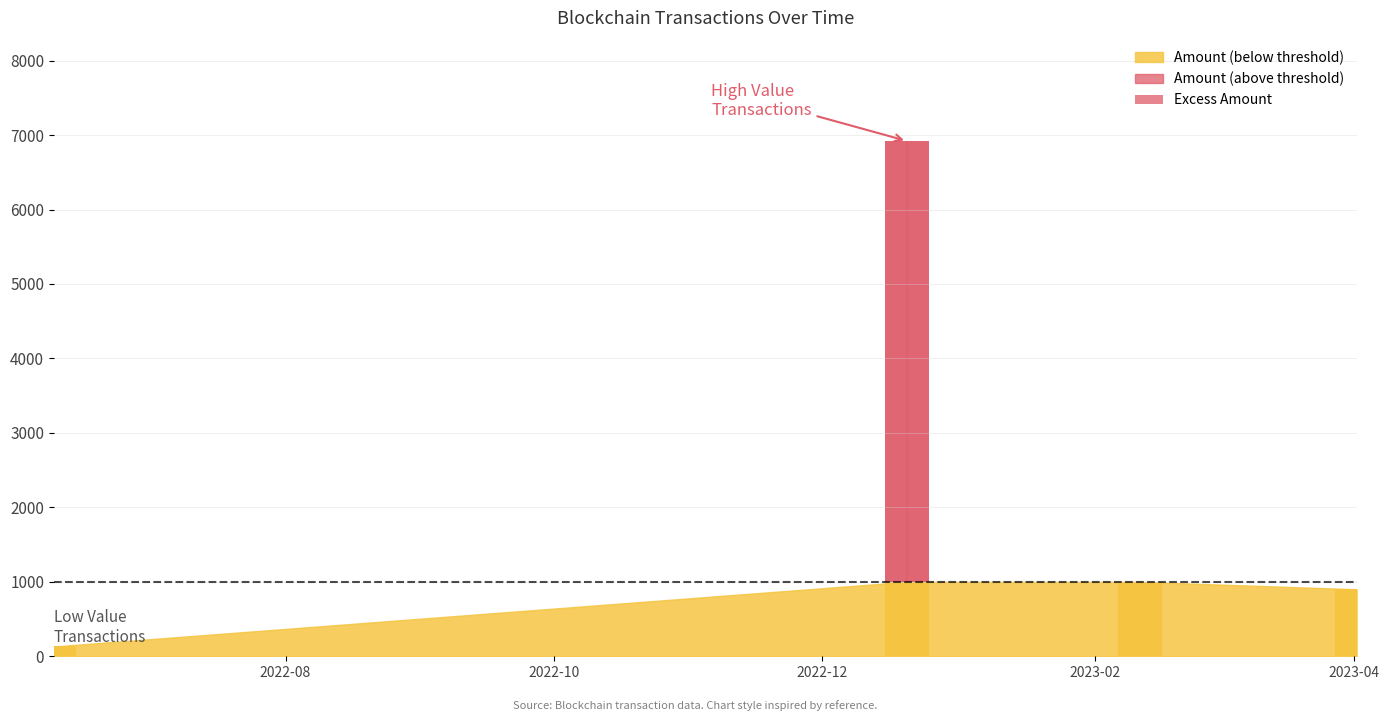

Which category has the highest value across all series?

2022-12